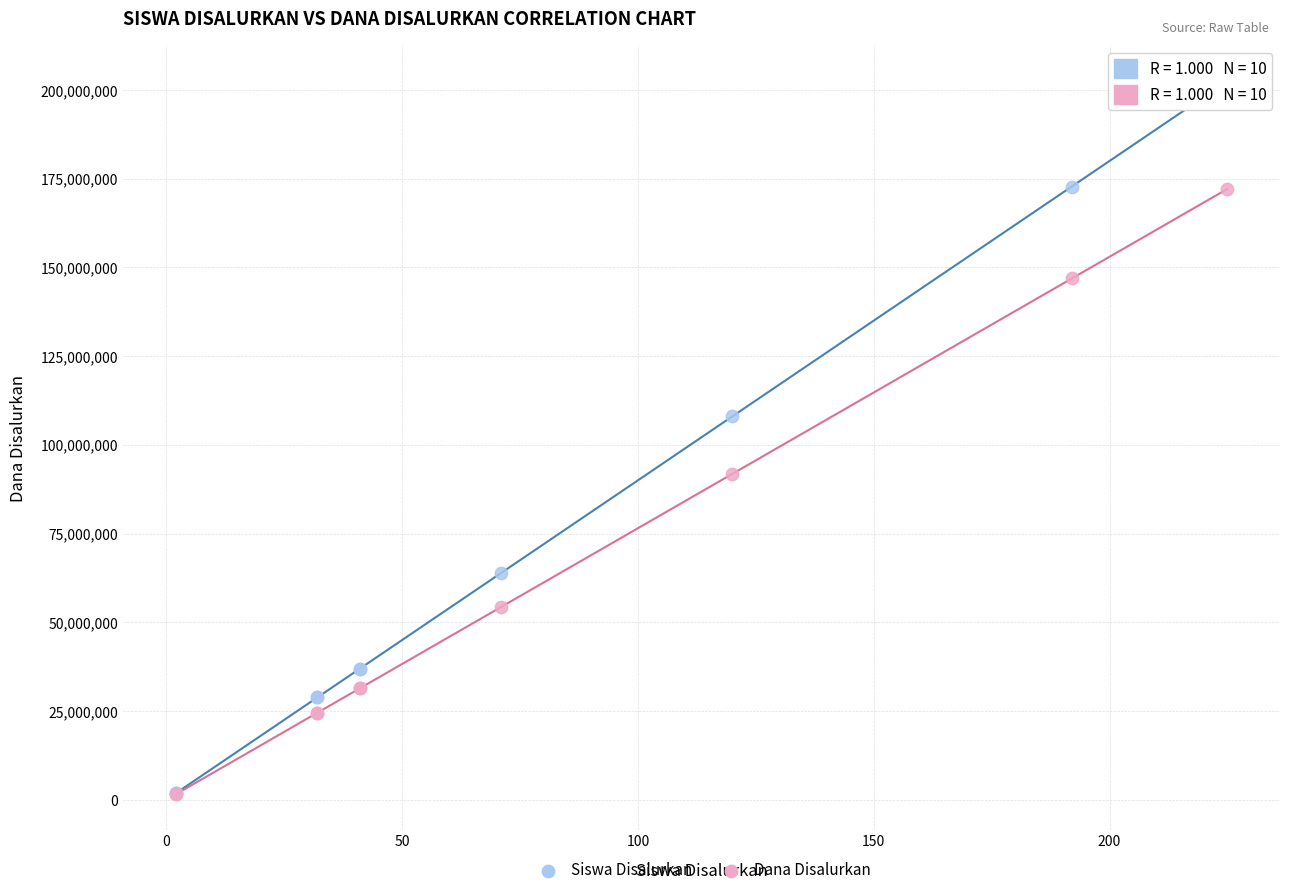

In the Dana Disalurkan series, what Y value is closest to 86827500?

91800000